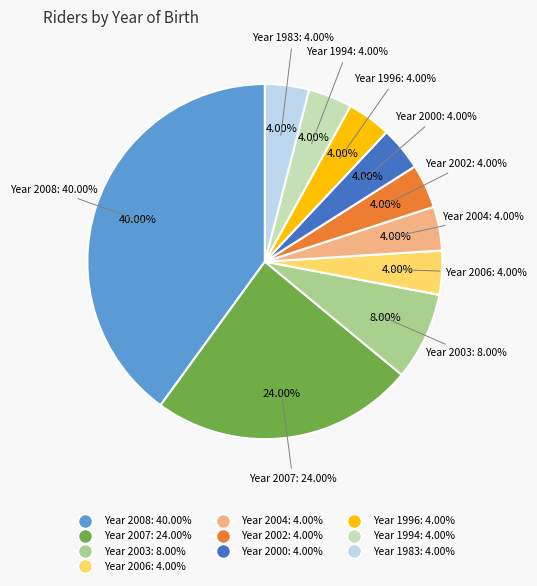

To the nearest percent, what is the difference between the 2006 and 2003 slice percentages?

4%